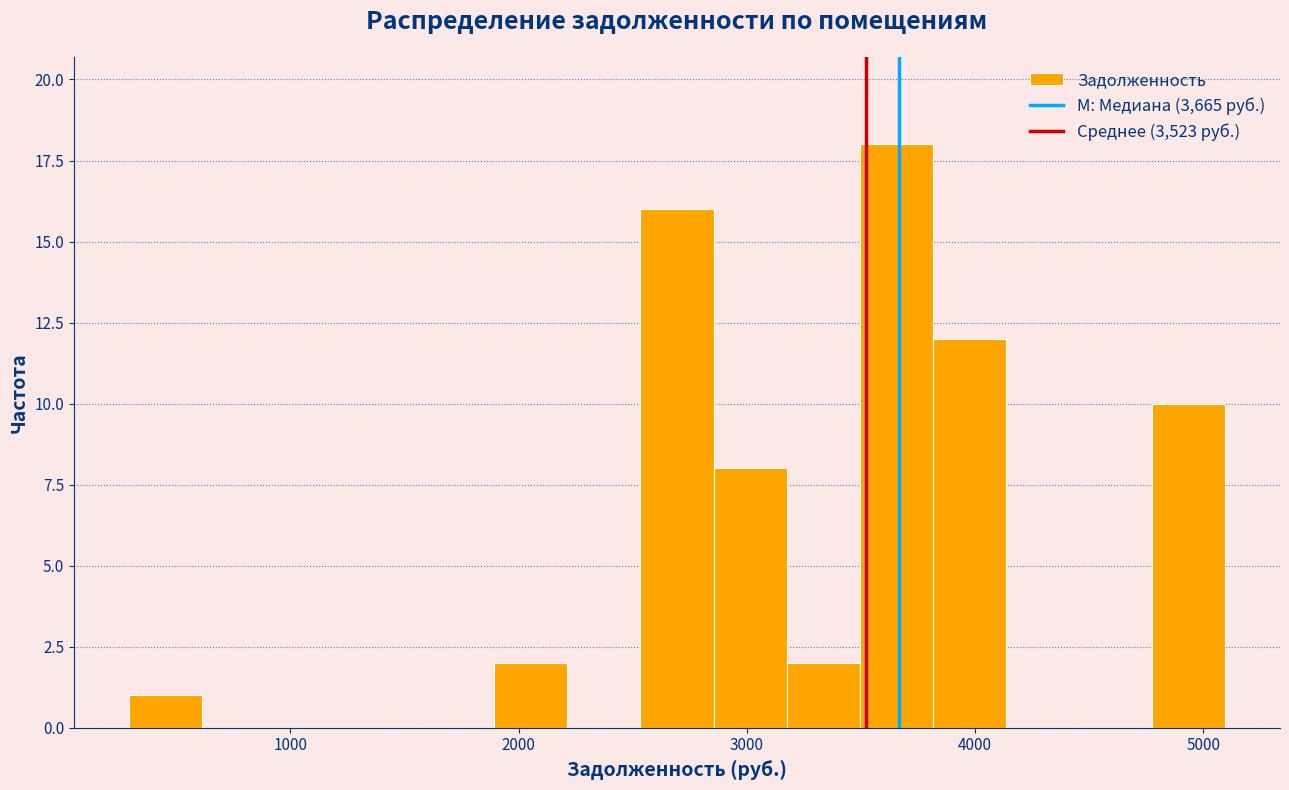

Around what value on the x-axis is the tallest bar? Give the approximate position of its centre, as read against the axis.

3700